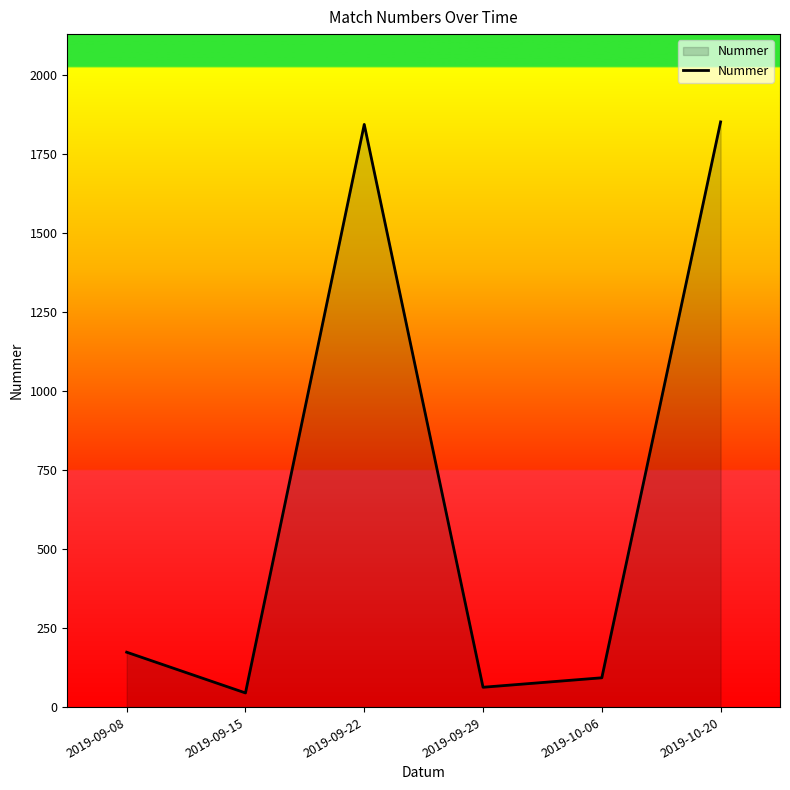

How many series are shown in this chart?

1